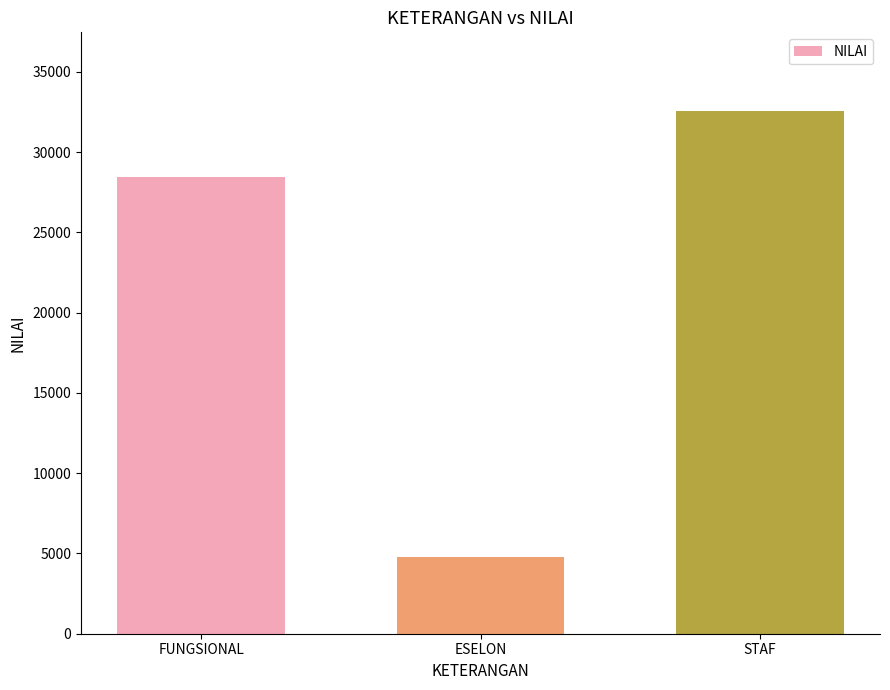

List the labels in order of value, largest first.

STAF, FUNGSIONAL, ESELON